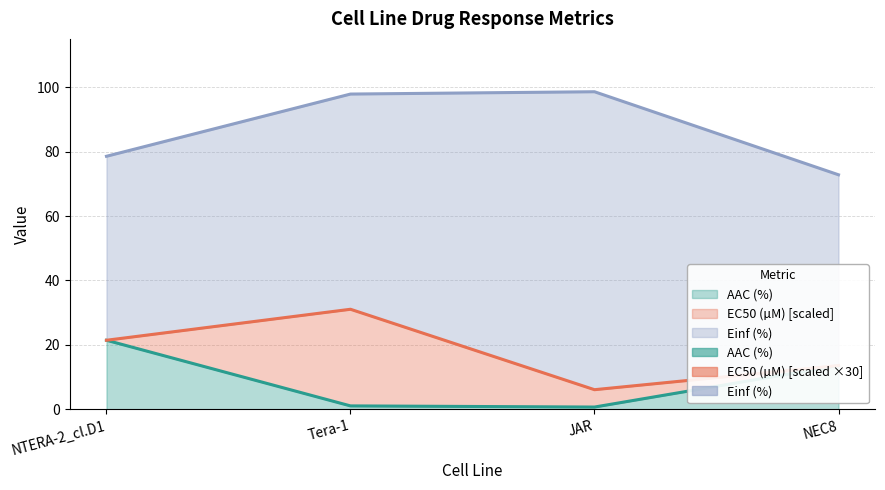

True or false: AAC (%) and Einf (%) cross at least once.

False